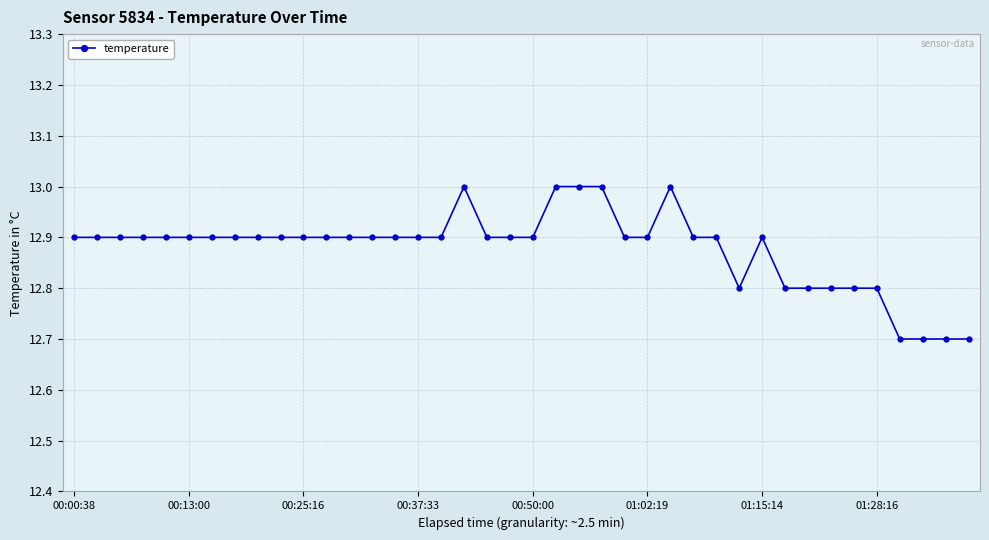

Is this an area chart (filled region under the line)?

No